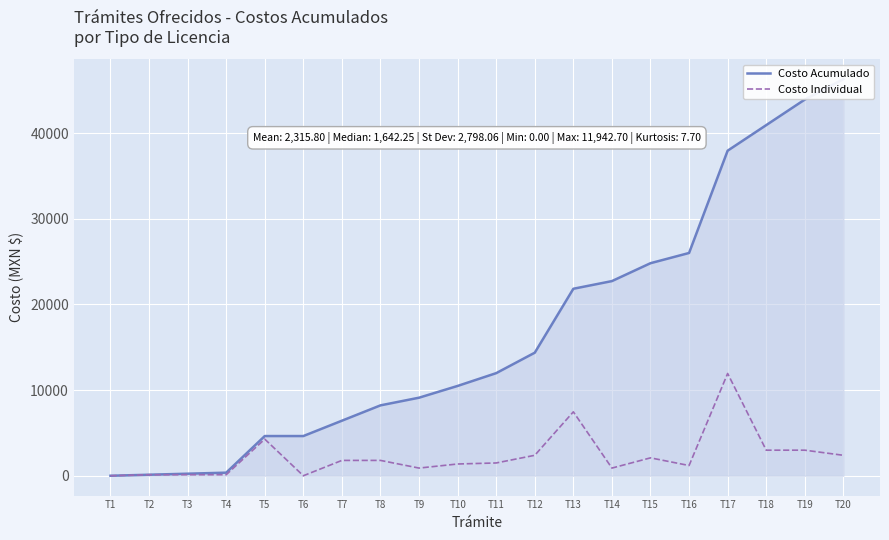

At T1, list the series in order from smallest to largest.

Costo Acumulado, Costo Individual